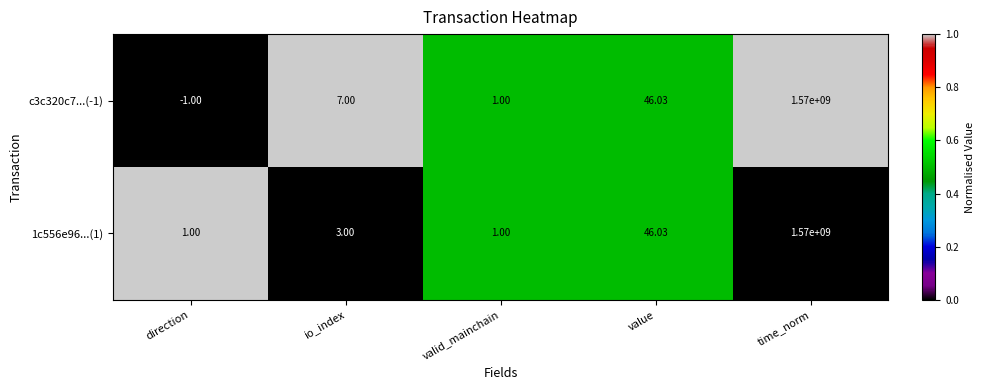

Rank the categories by c3c320c7...(-1) value from highest to lowest.

time_norm, value, io_index, valid_mainchain, direction